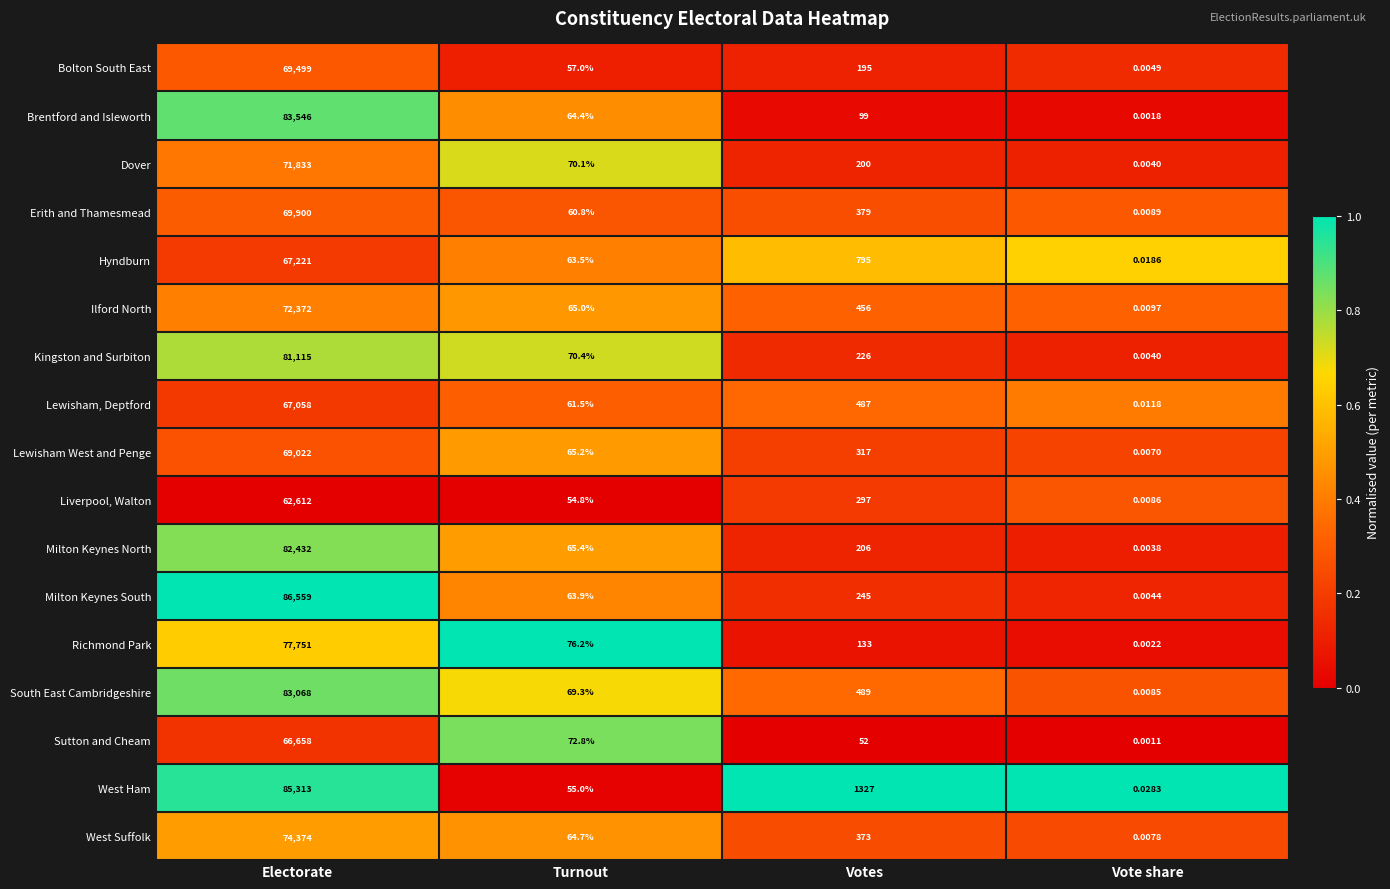

At which category does the chart reach its peak across all series?

Electorate